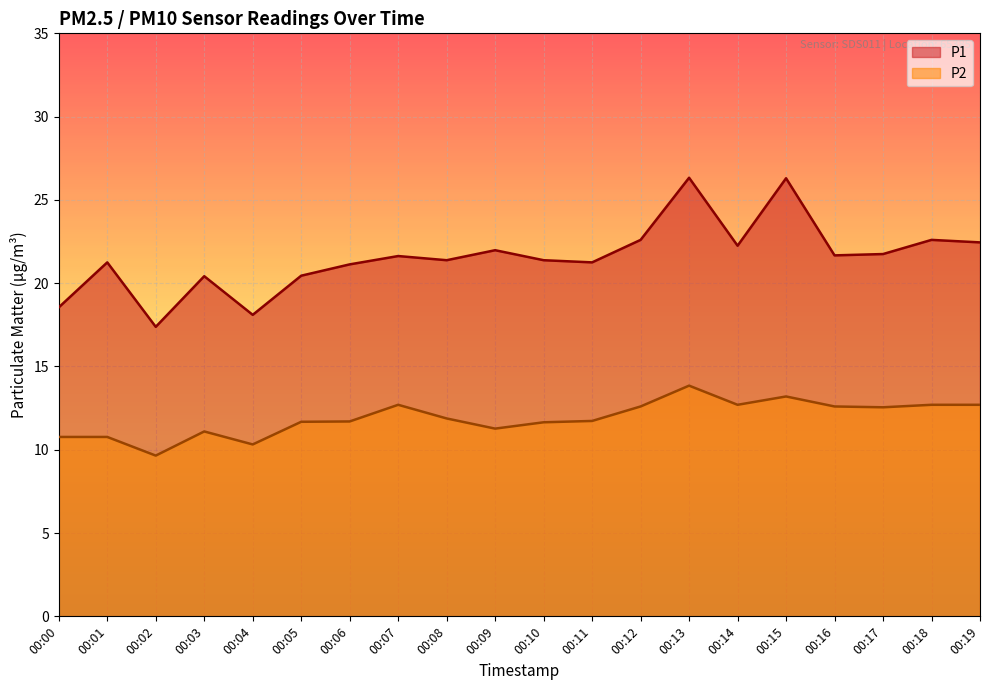

Which series changed the most between 00:18 and 00:19?

P1